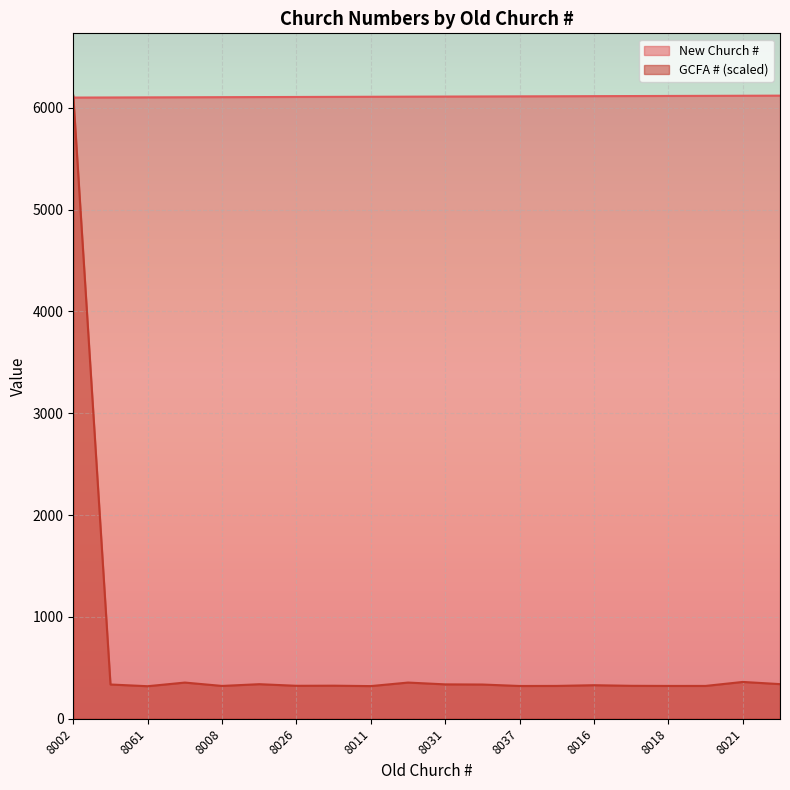

True or false: New Church # has a value of 6114.0 at 8015.

True